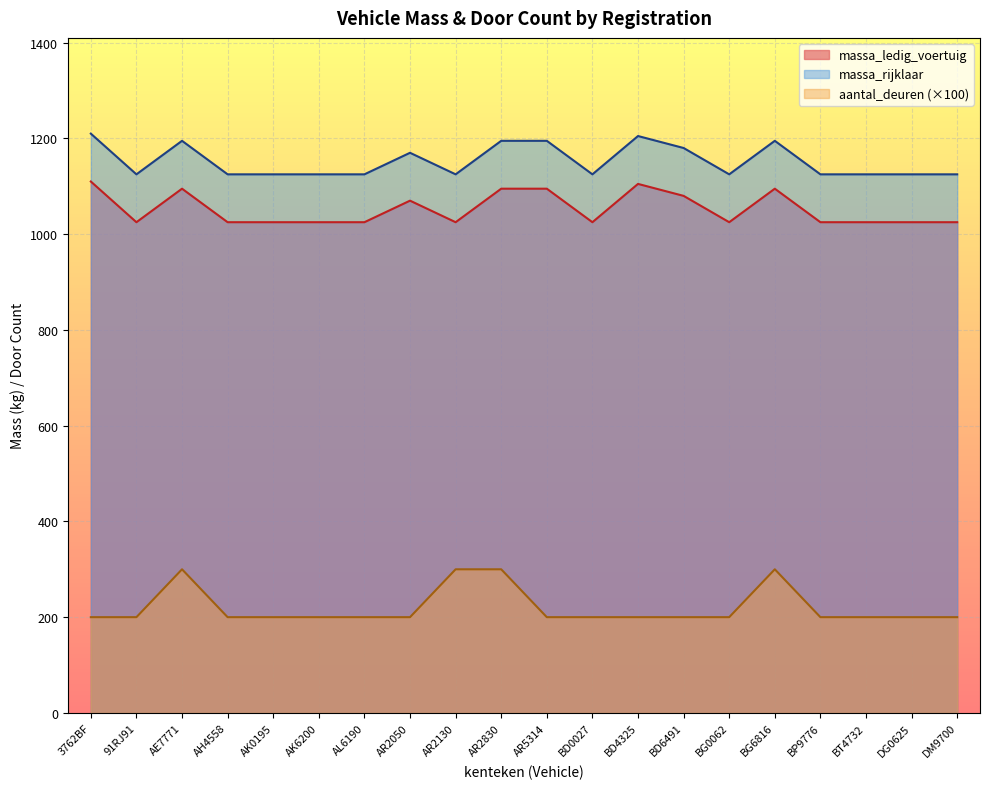

Is the value of massa_ledig_voertuig at AK6200 greater than the value of aantal_deuren at AR2830?

Yes